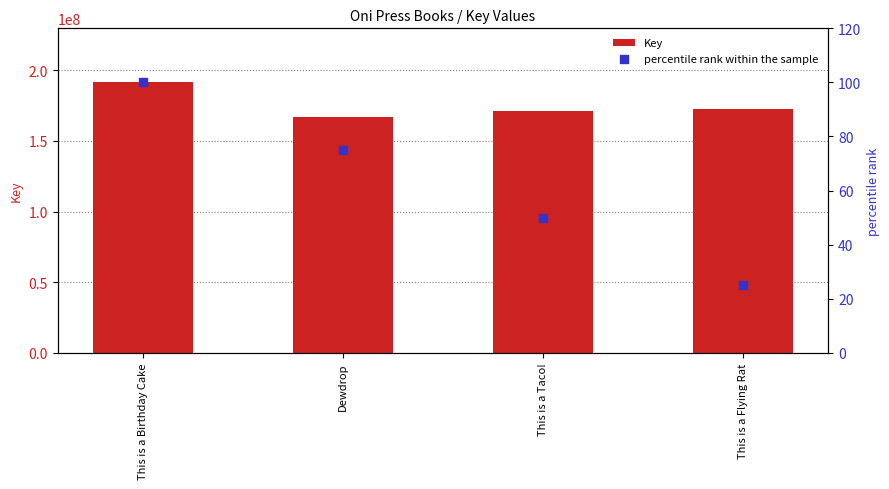

At which category is the sum across all series the highest?

This is a Birthday Cake